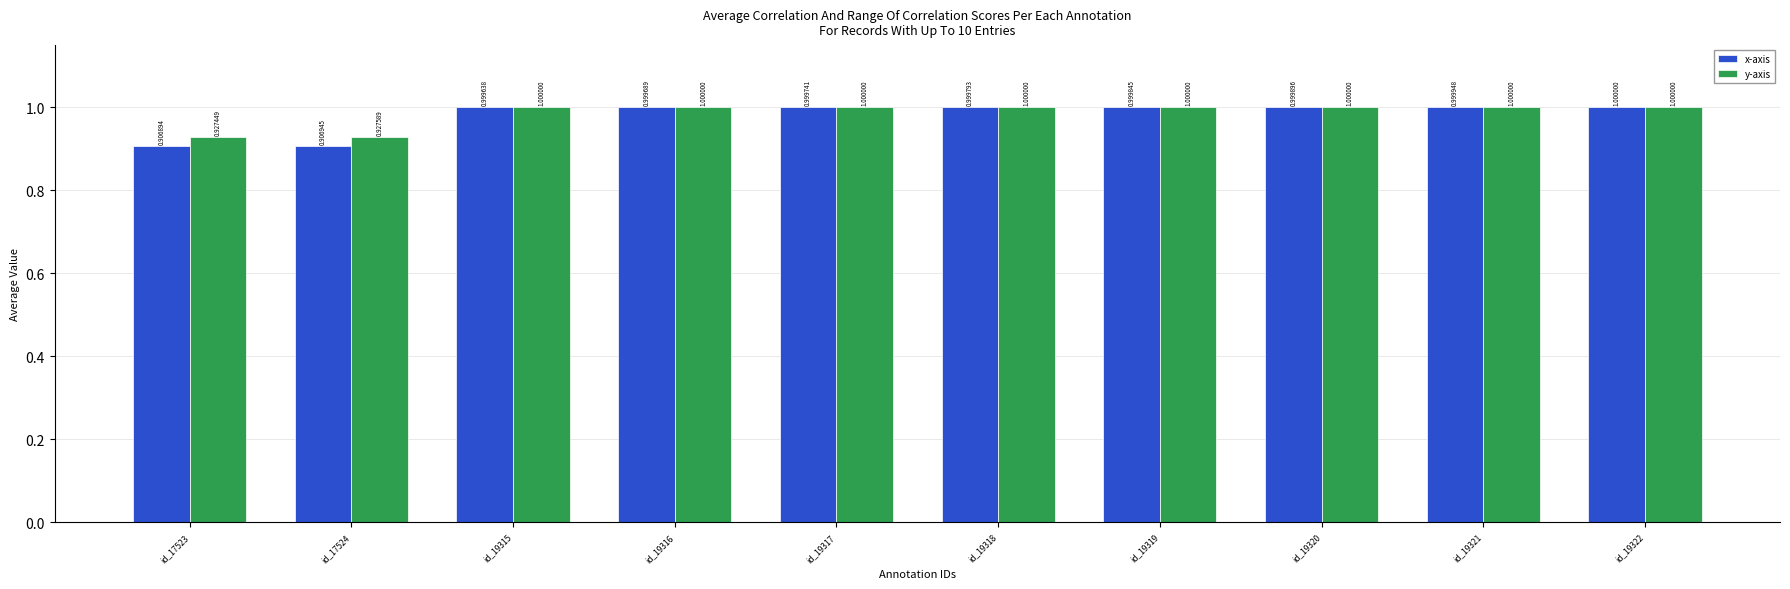

How many categories are shown in the chart?

10